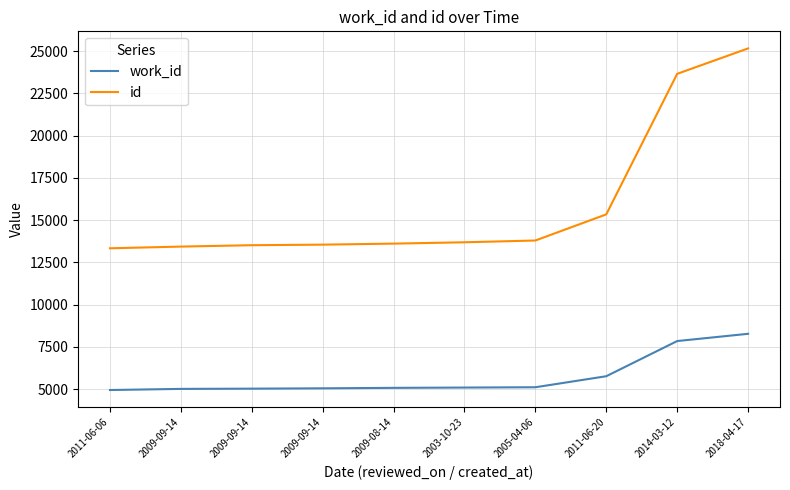

What are all the series names shown in the legend?

work_id, id